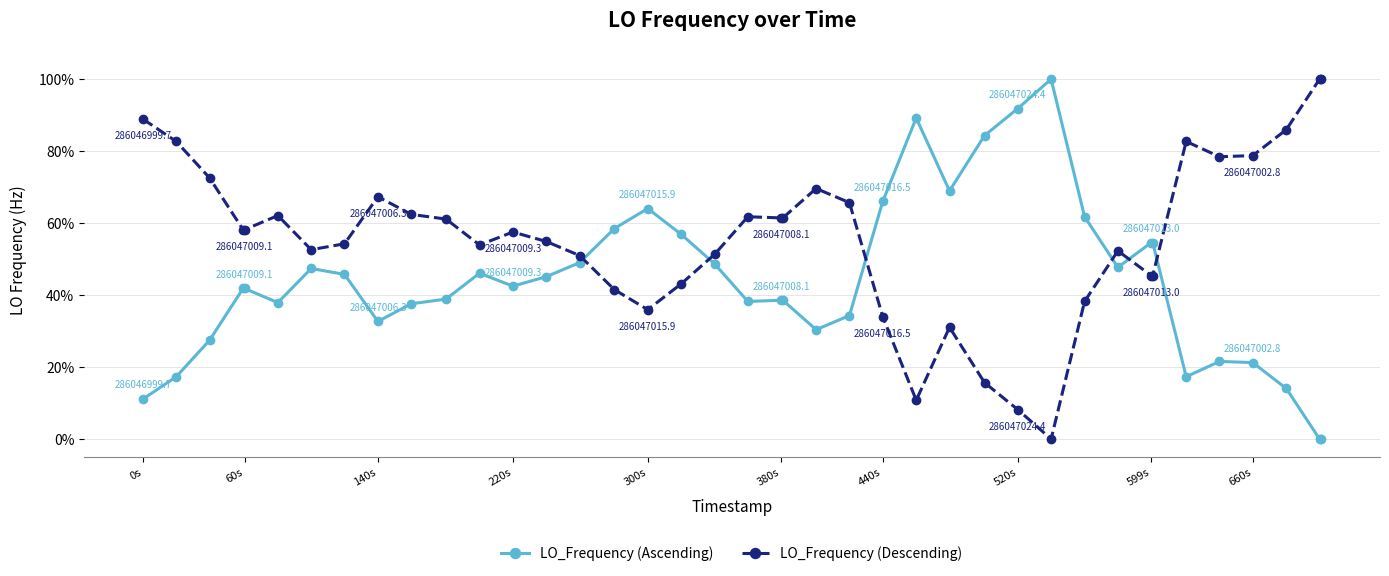

What is the value of the LO_Frequency (Ascending) point at the 28th from the left?

84.3